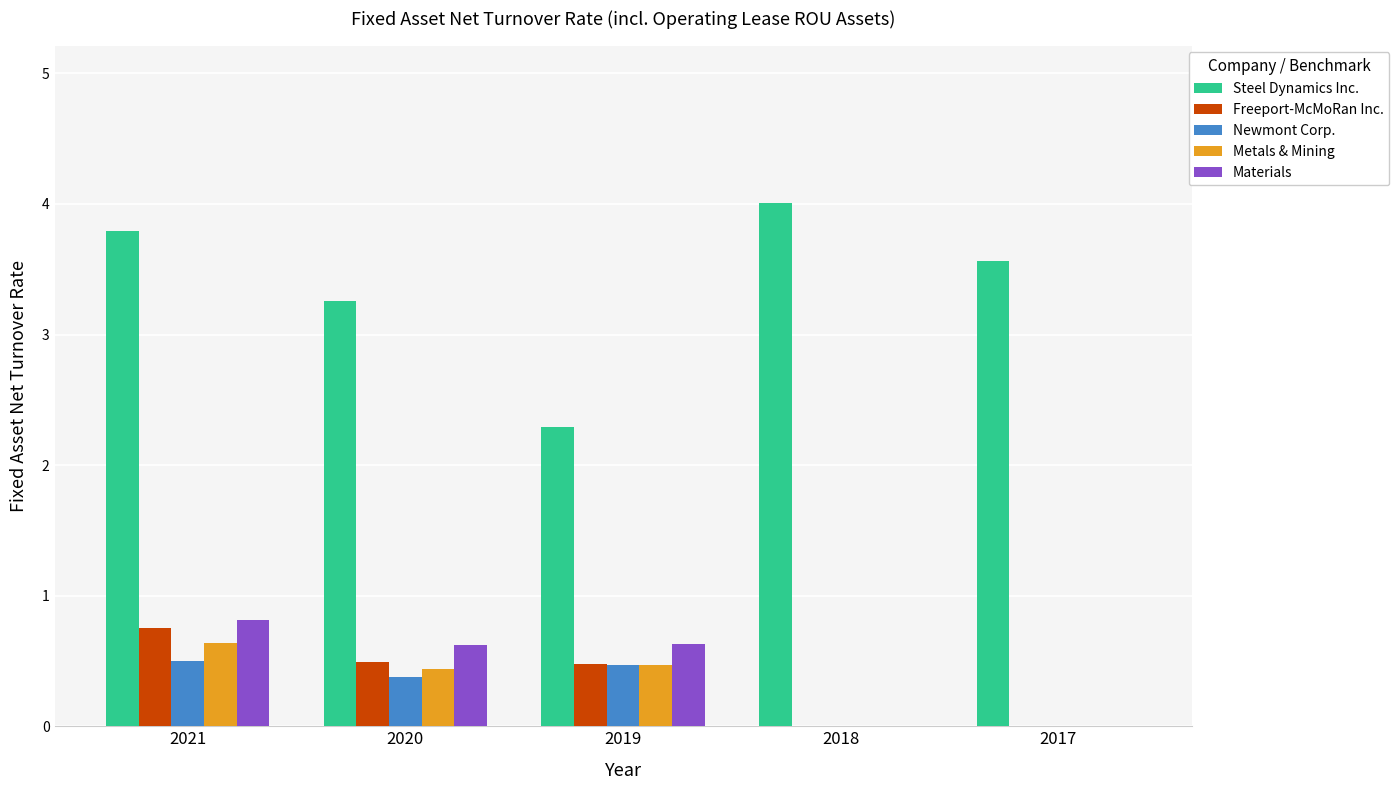

Is it true that Steel Dynamics Inc. equals 1.0 at 2019?

False